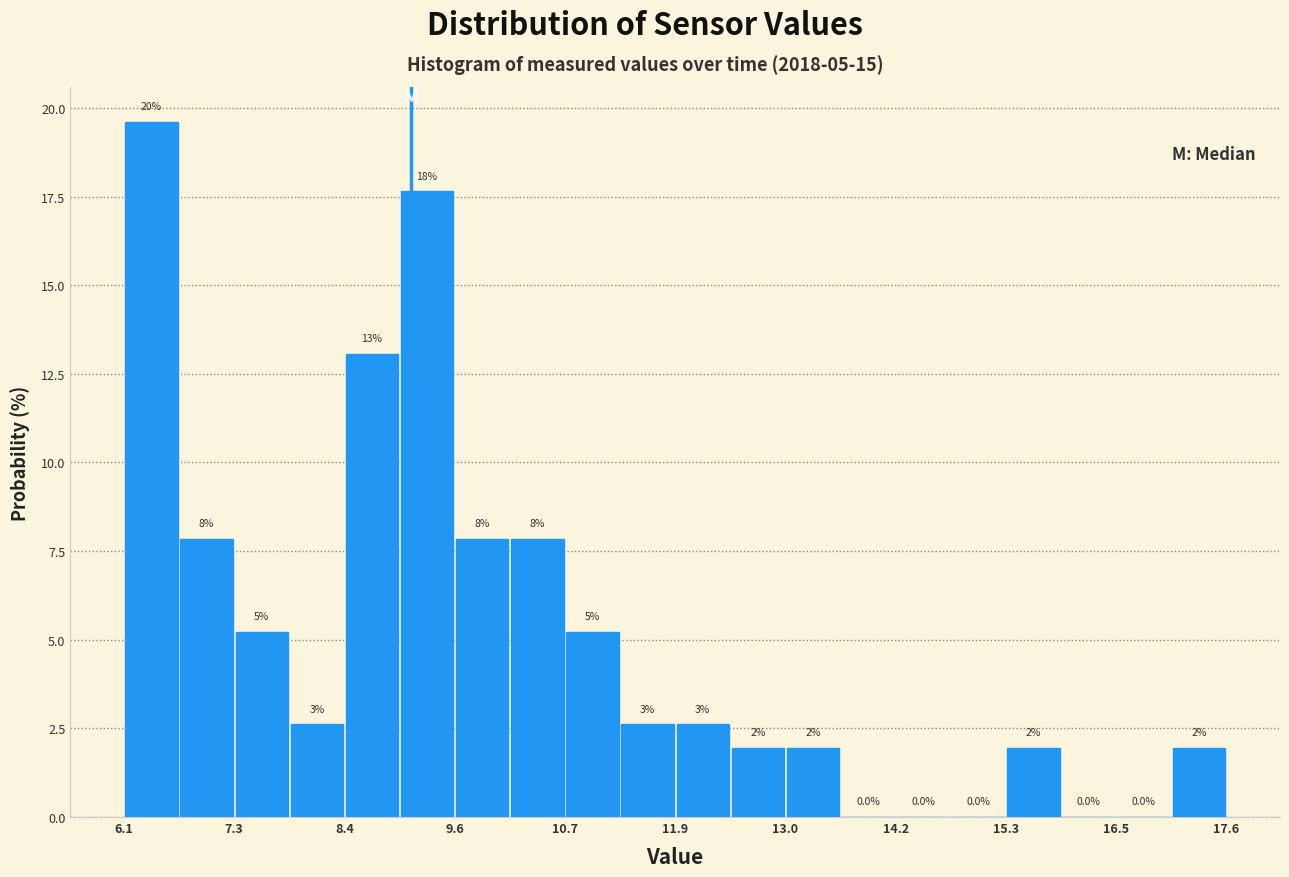

Around what value on the x-axis is the tallest bar? Give the approximate position of its centre, as read against the axis.

6.4